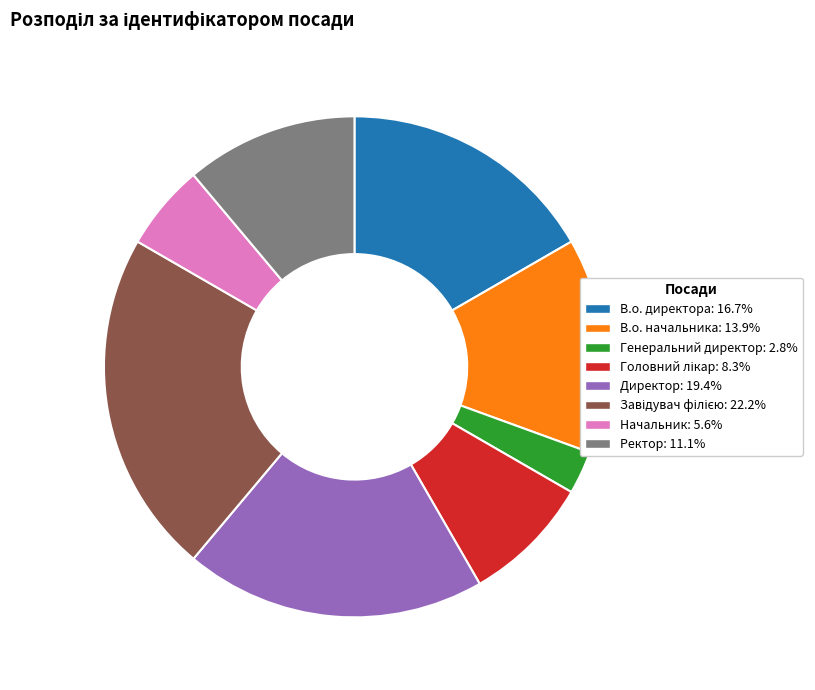

Does any single category account for the majority?

No